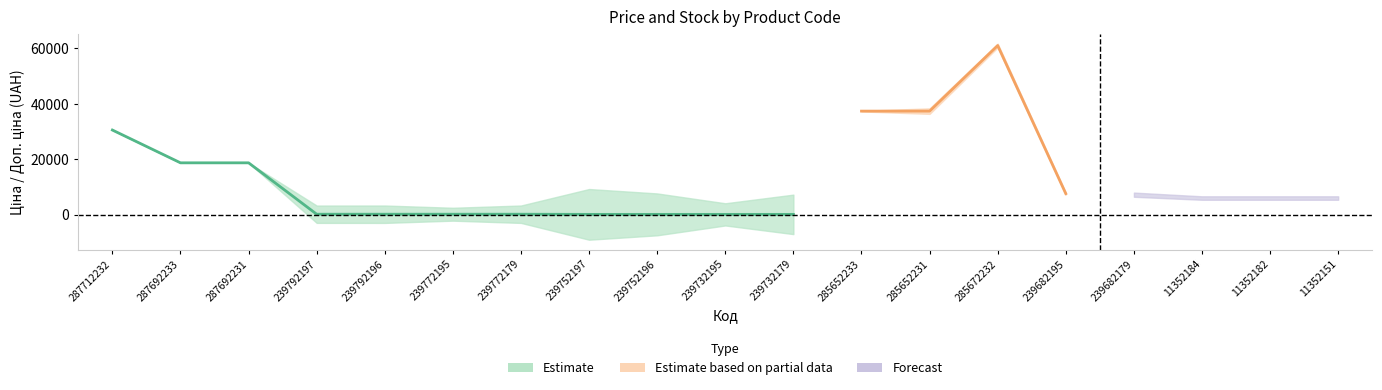

Reading left to right, list all the values displayed in this chart.

Ціна: 287712232=30512.3	287692233=18671.5	287692231=18671.5	239792197=113.3	239792196=113.3	239772195=113.3	239772179=113.3	239752197=56.7	239752196=56.7	239732195=56.7	239732179=56.7	285652233=37343.0	285652231=37343.0	285672232=61024.7	239682195=7545.9	239682179=7545.9	11352184=6266.7	11352182=6266.7	11352151=6266.7
Доп. ціна: 287712232=30512.3	287692233=18671.5	287692231=18671.5	239792197=11334.0	239792196=11334.0	239772195=11334.0	239772179=11334.0	239752197=5667.0	239752196=5667.0	239732195=5667.0	239732179=5667.0	285652233=37343.0	285652231=37343.0	285672232=61024.7	239682195=7545.9	239682179=7545.9	11352184=6266.7	11352182=6266.7	11352151=6266.7
Залишок: 287712232=0.0	287692233=0.0	287692231=0.0	239792197=289.0	239792196=290.0	239772195=215.0	239772179=290.0	239752197=845.0	239752196=698.0	239732195=370.0	239732179=658.0	285652233=13.0	285652231=23.0	285672232=16.0	239682195=38.0	239682179=13.0	11352184=79.0	11352182=19.0	11352151=53.0